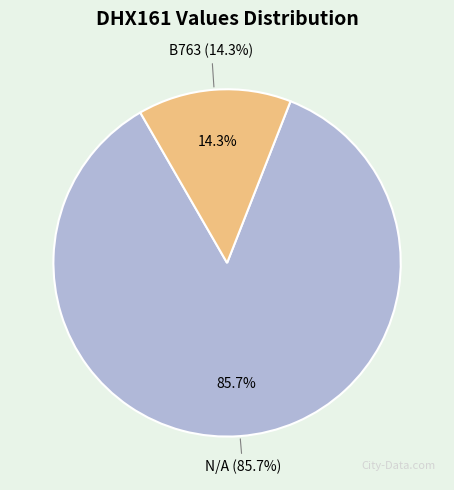

To the nearest percent, what is the combined percentage of B763 and N/A?

100%